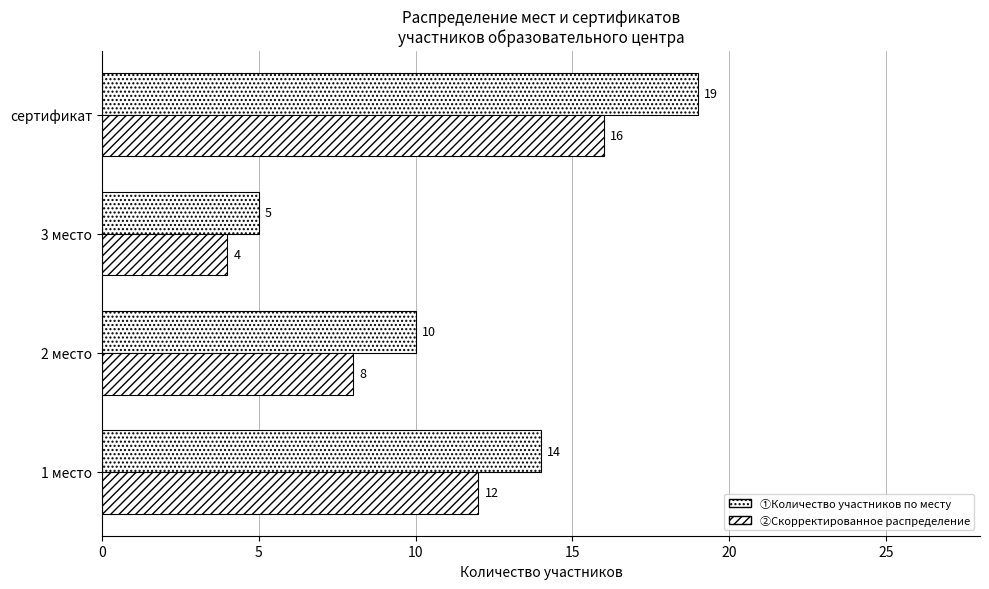

List the series in order of their overall mean, highest first.

①Количество участников по месту, ②Скорректированное распределение